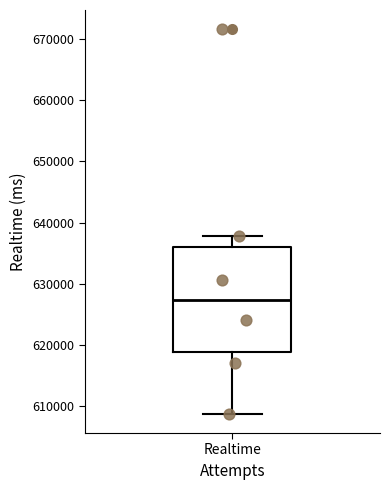

Transcribe this box plot: give where the median line is, the range the box spans, and where the two whiskers end, as read against the y-axis. The values are not printed on the chart, so give them approximately, as read against the axis.

median 627000, box 619000 to 636000, whiskers 609000 to 638000